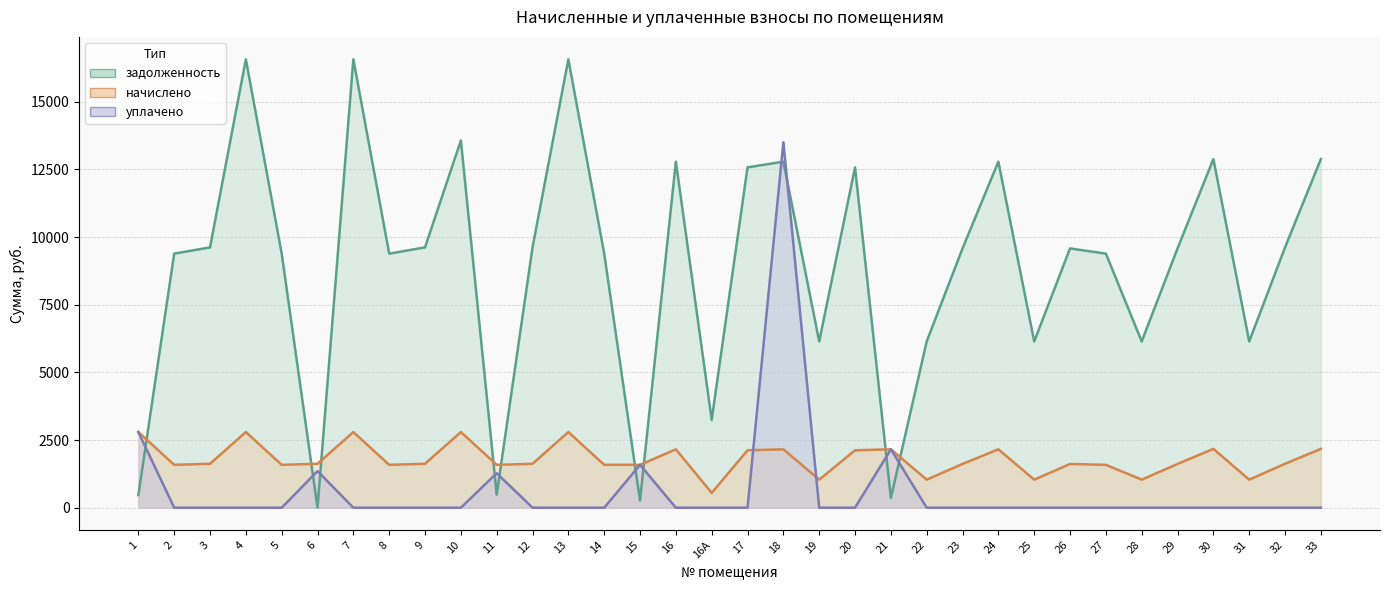

What are all the series names shown in the legend?

задолженность, начислено, уплачено